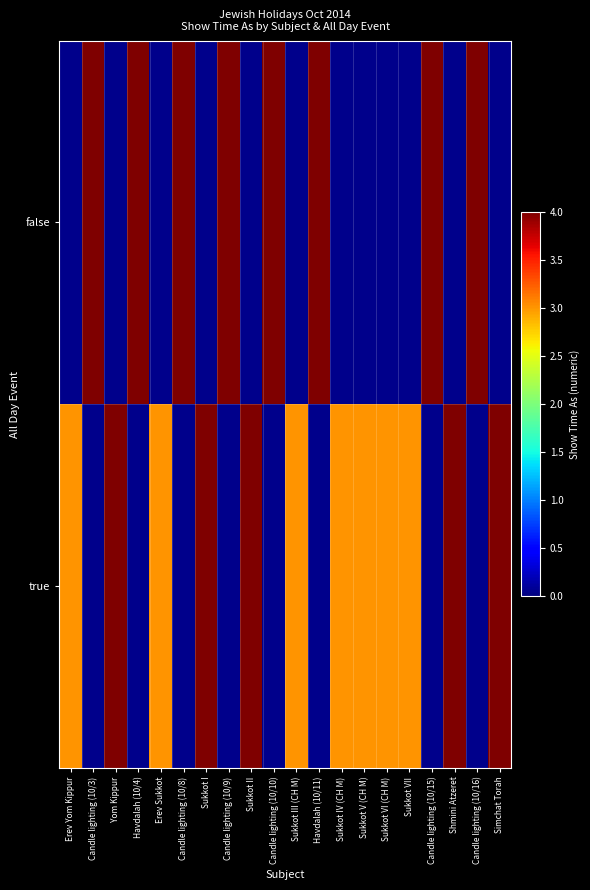

List the series in order of their overall mean, highest first.

false, true